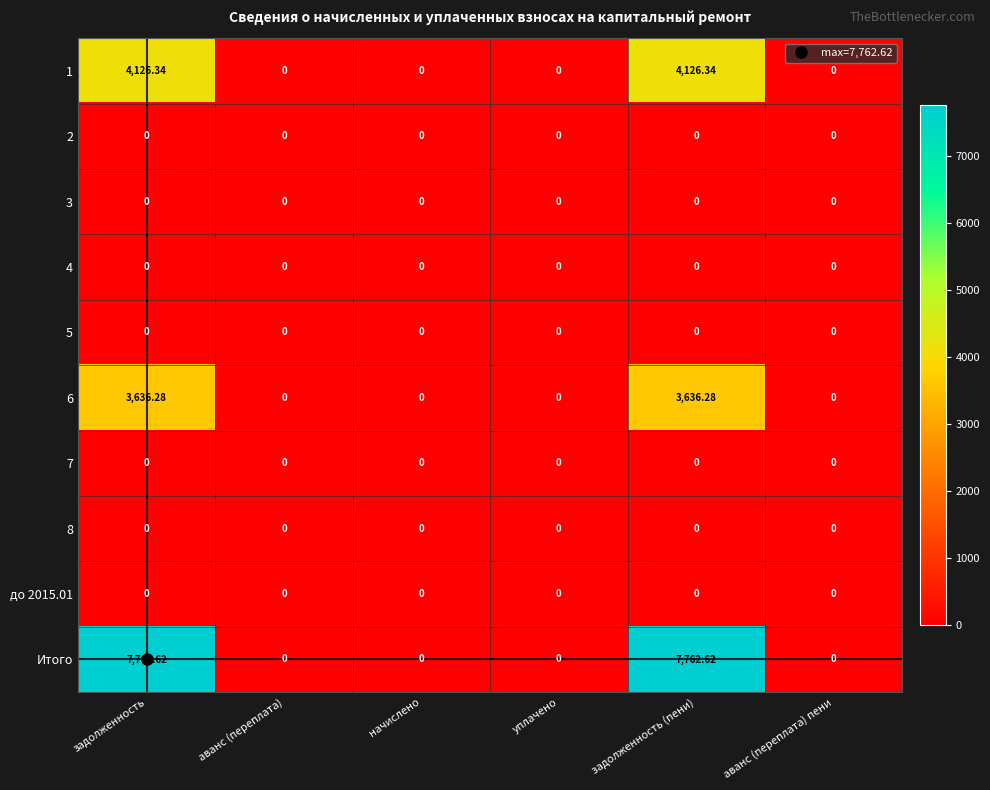

Which series has the widest spread of values?

Итого